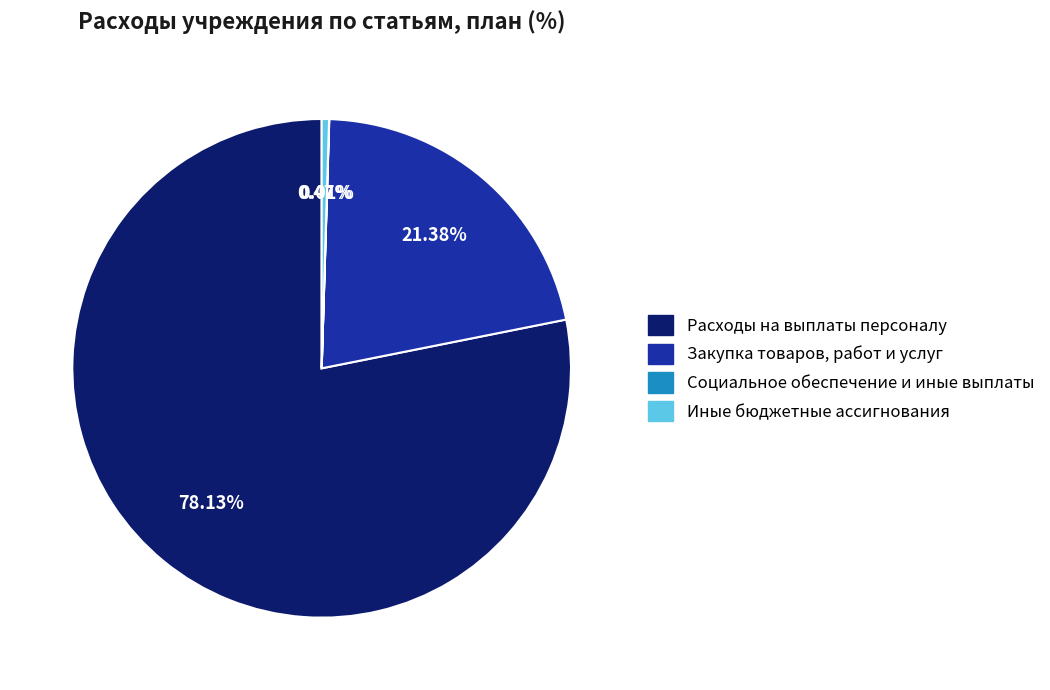

What is the majority slice?

Расходы на выплаты персоналу